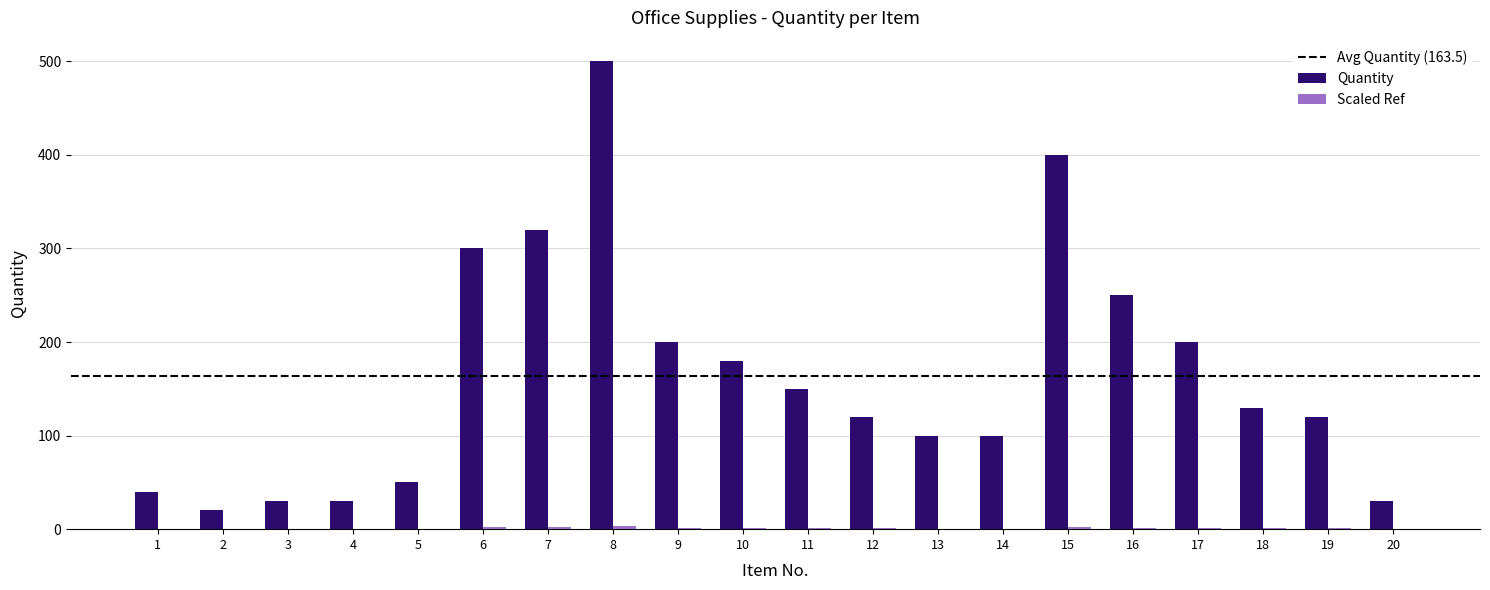

Which series changed the most between 6 and 20?

Quantity